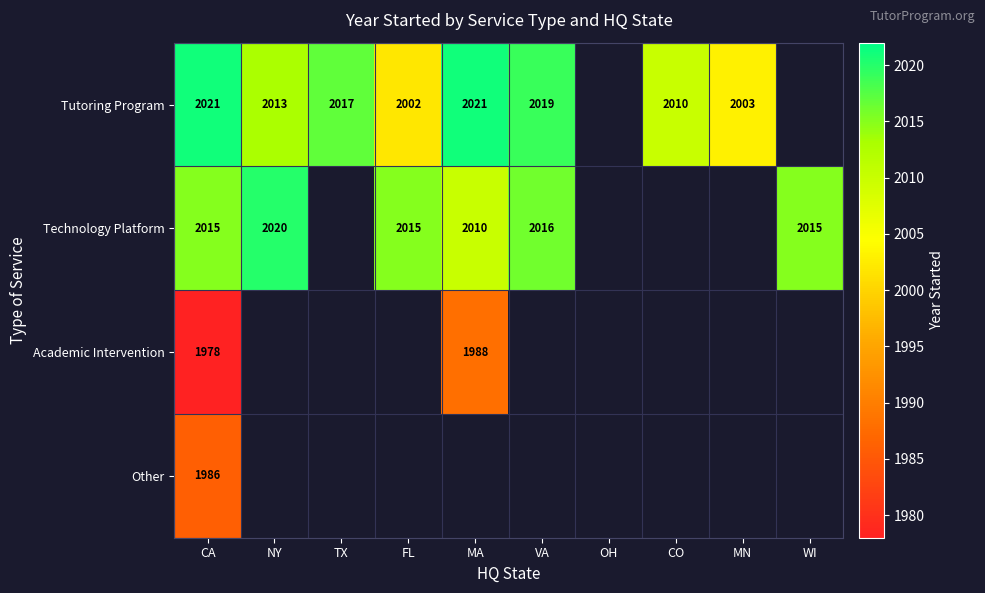

True or false: Other has a value of 1986 at CA.

True